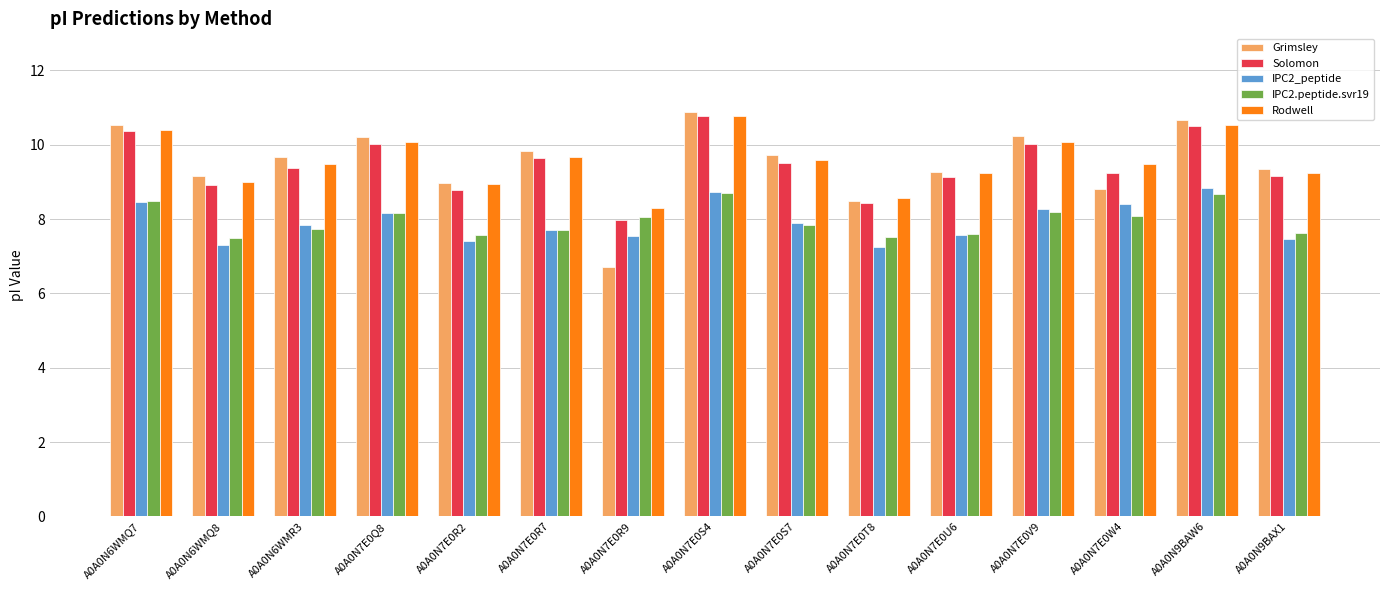

At which category is the sum across all series the highest?

A0A0N7E0S4